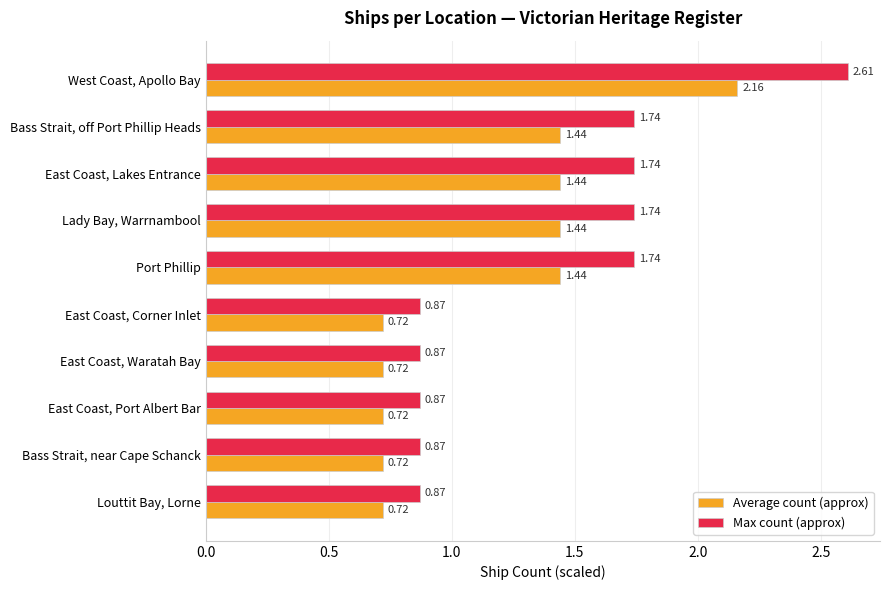

What is the average value of the Average count (approx) series?

1.2